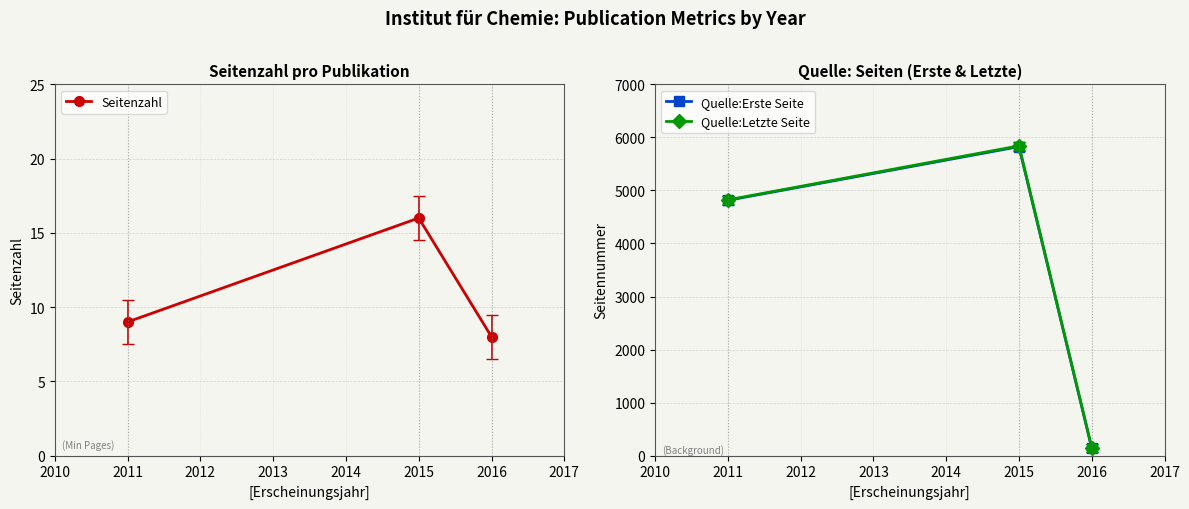

Which series has the widest spread of values?

Quelle:Letzte Seite